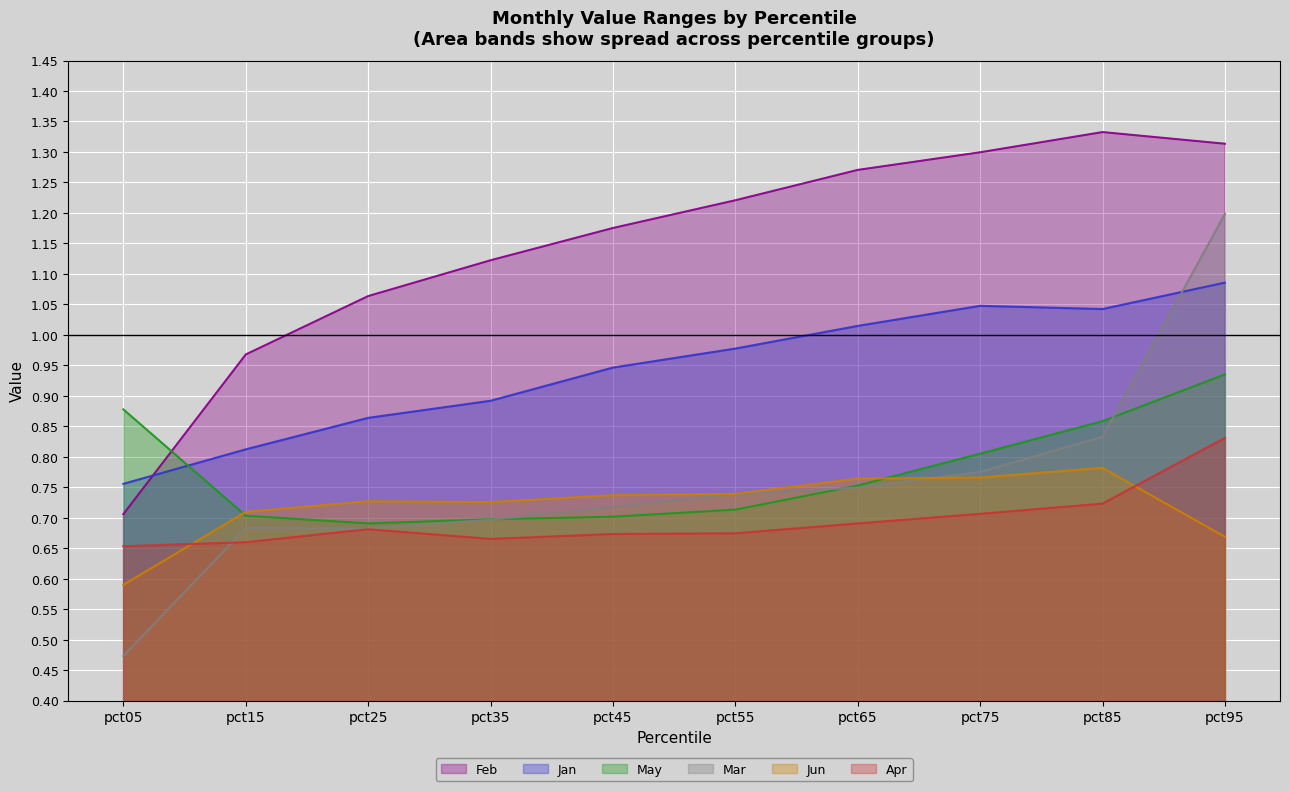

What is the highest value of the Feb series?

1.3